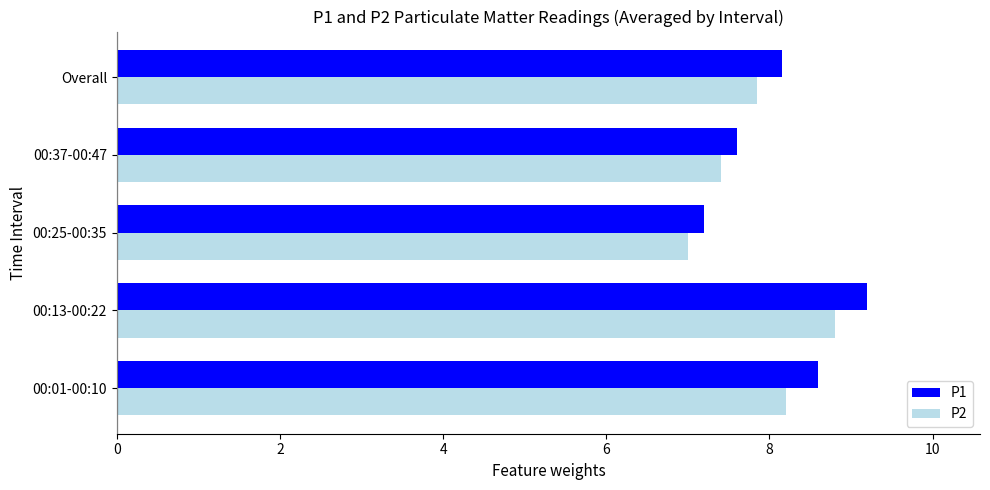

How many categories are shown in the chart?

5